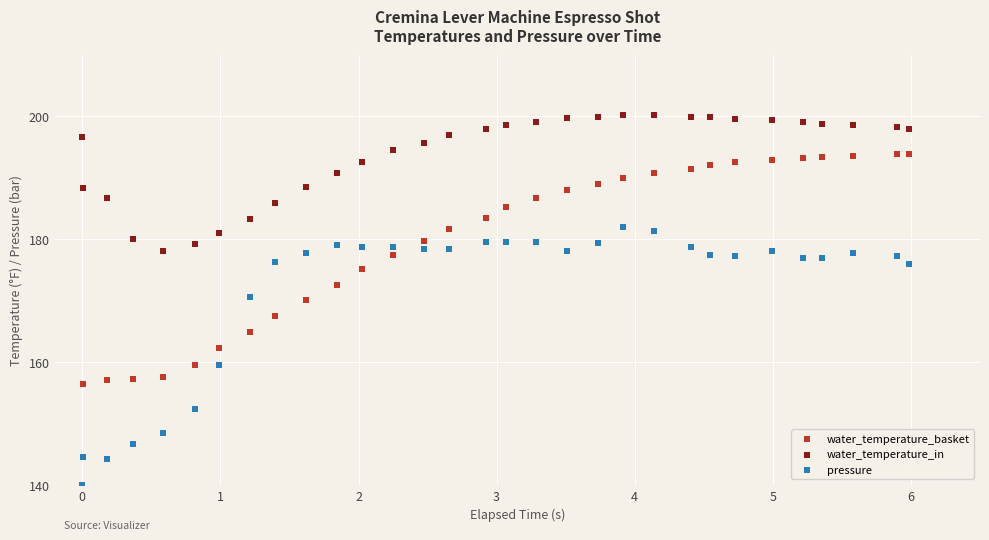

What are all the series names shown in the legend?

water_temperature_basket, water_temperature_in, pressure